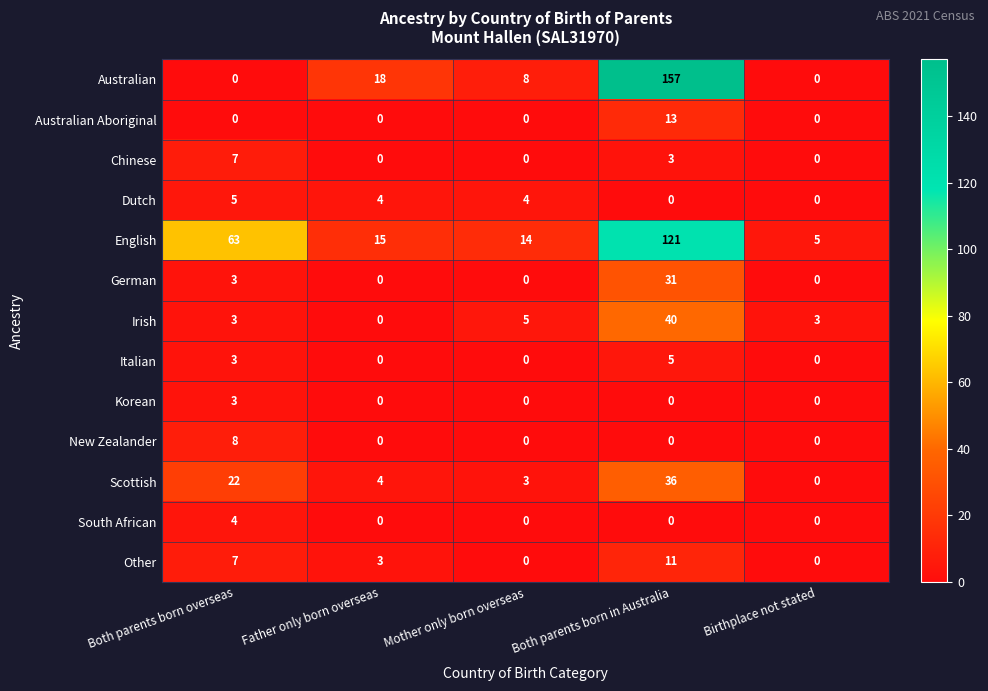

What is the maximum value shown in the chart?

157